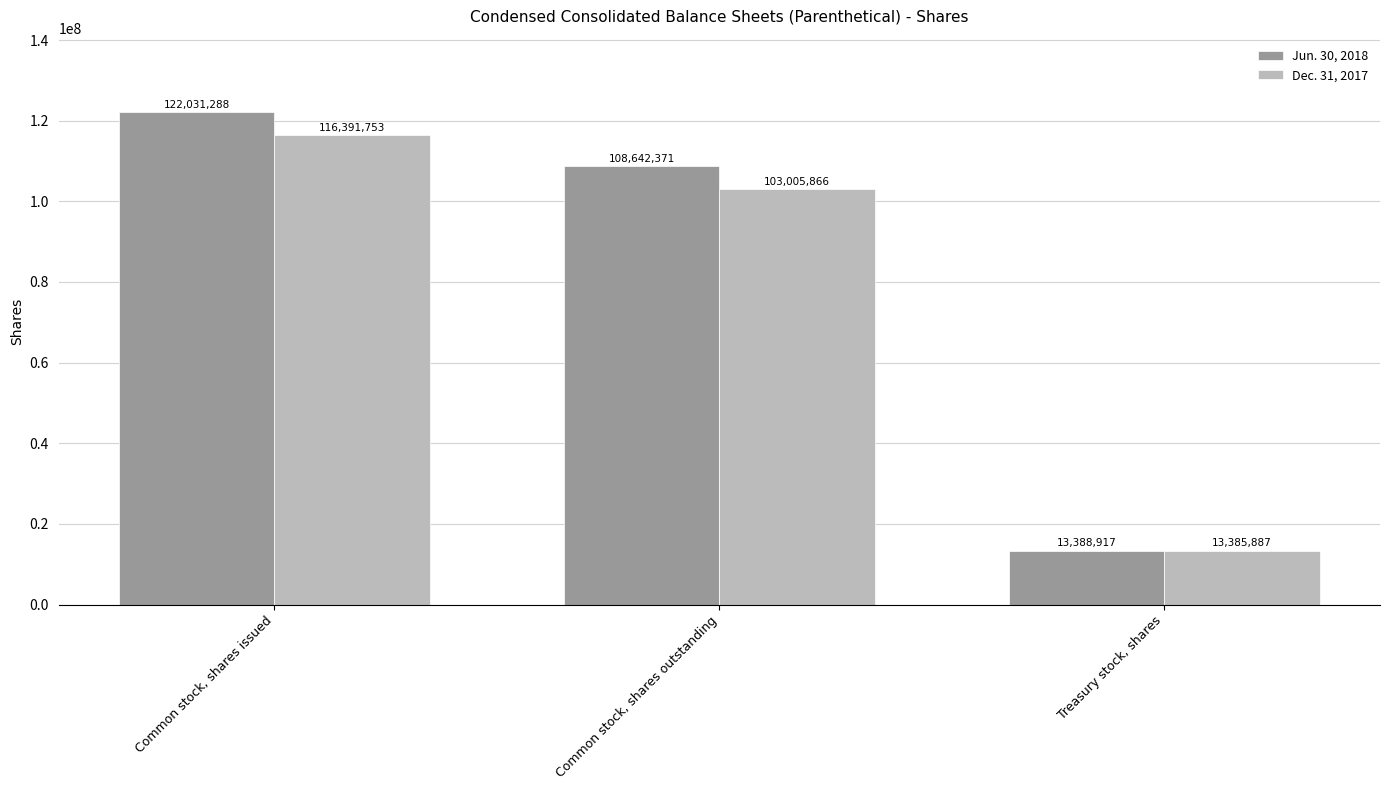

How many bars are there in total?

6